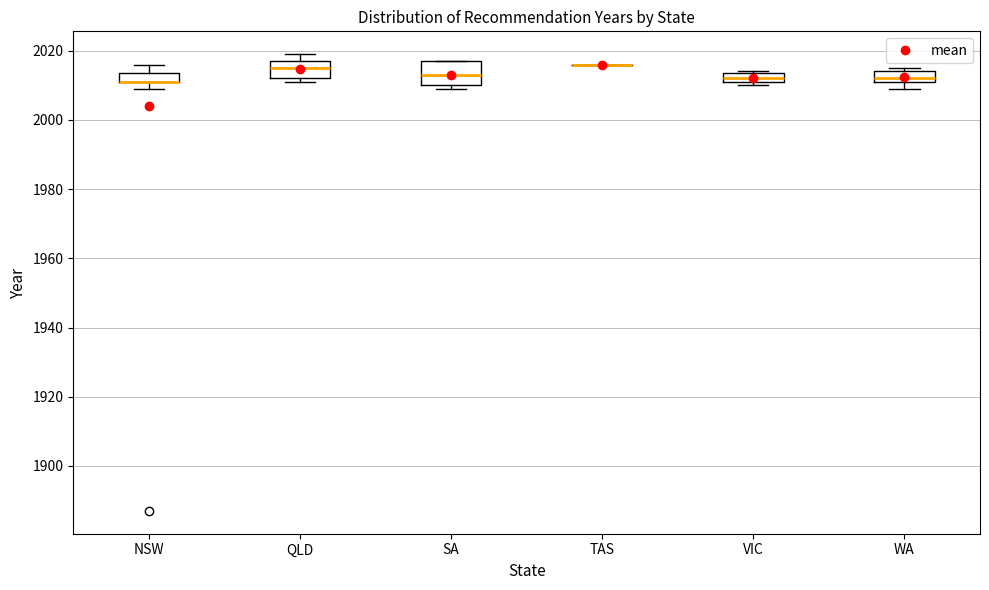

Where is the upper edge of the box for QLD on the y-axis? The values are not printed on the chart, so give them approximately, as read against the axis.

2018